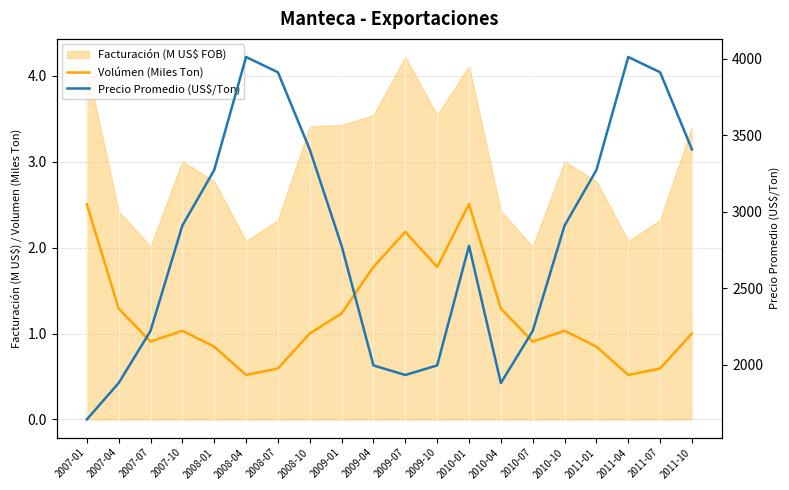

The value of Volúmen (Miles Ton) at 2011-10 is 1.0. True or false?

True